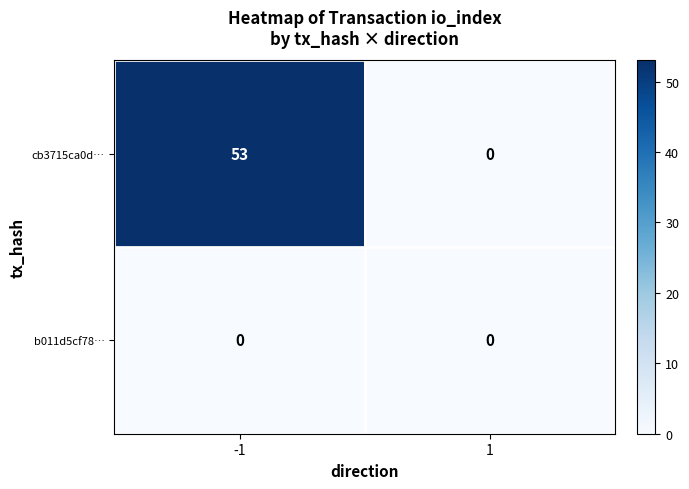

Reading right to left, list all the values displayed in this chart.

cb3715ca0d…: 0	53
b011d5cf78…: 0	0